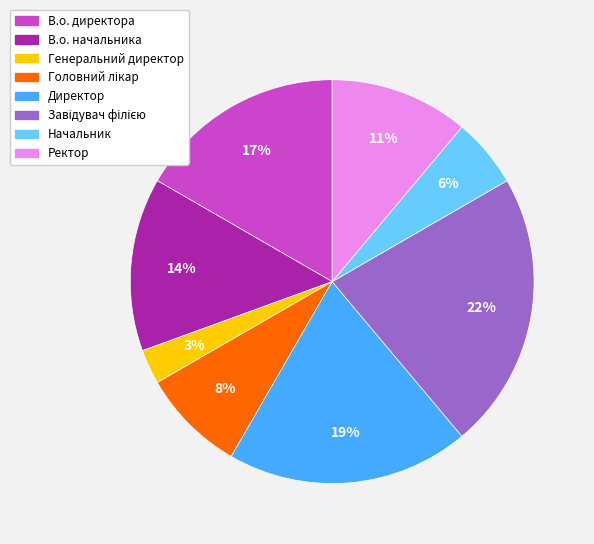

How many segments does this pie chart have?

8